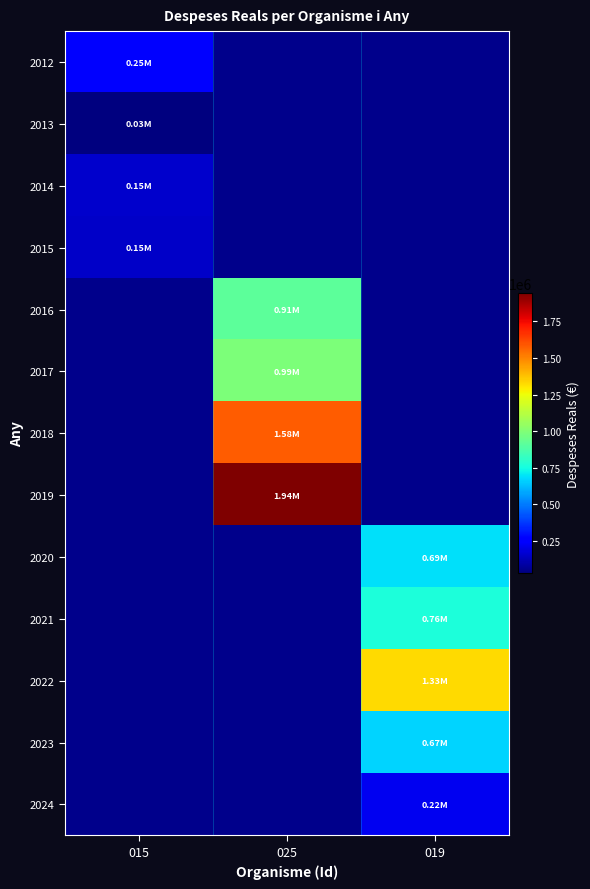

Rank the series at 025 from highest to lowest value.

2019, 2018, 2017, 2016, 2012, 2013, 2014, 2015, 2020, 2021, 2022, 2023, 2024